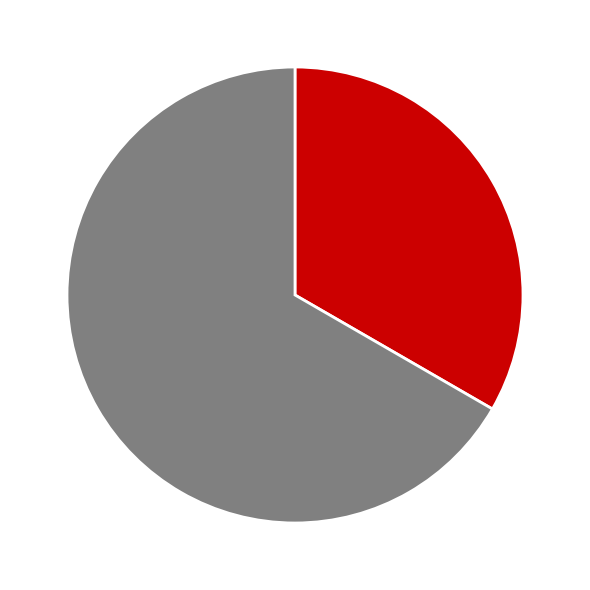

Is there a majority slice in this chart?

Yes